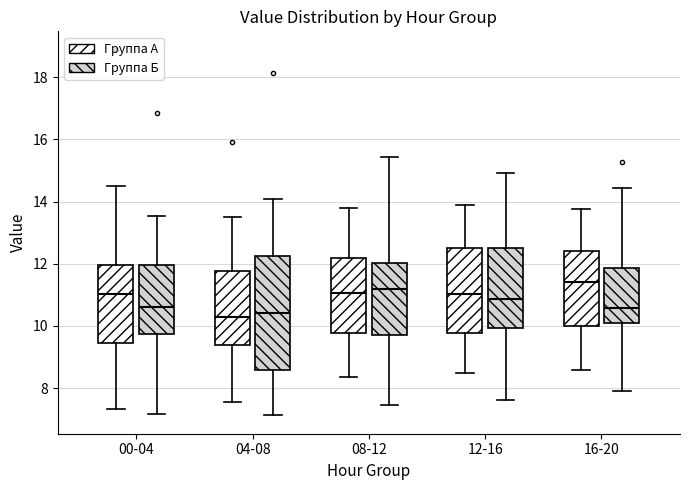

Which box has the highest median line?

16-20 (Группа А)